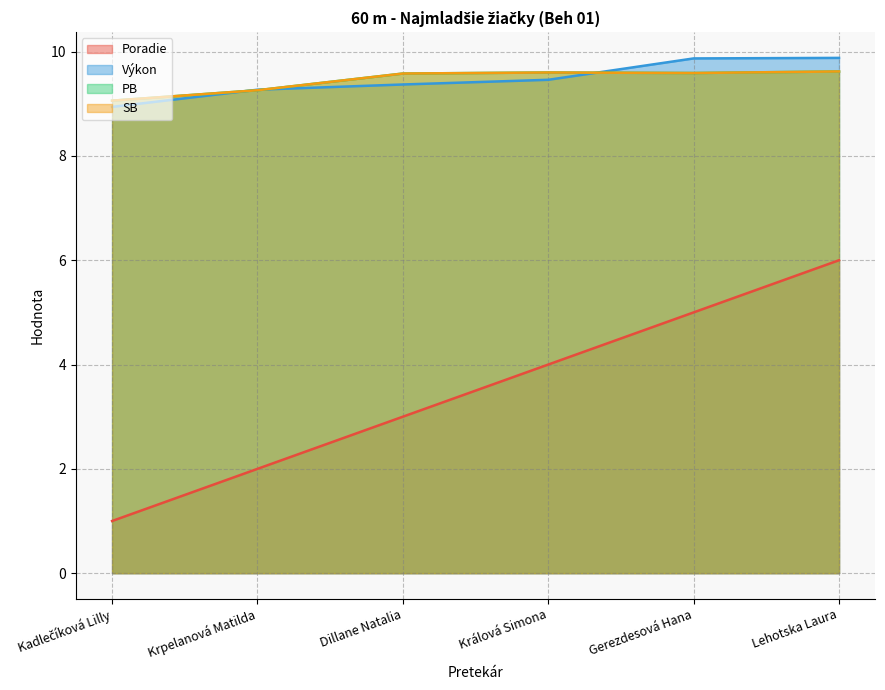

The Výkon series shows 3.3 at Dillane Natalia. True or false?

False